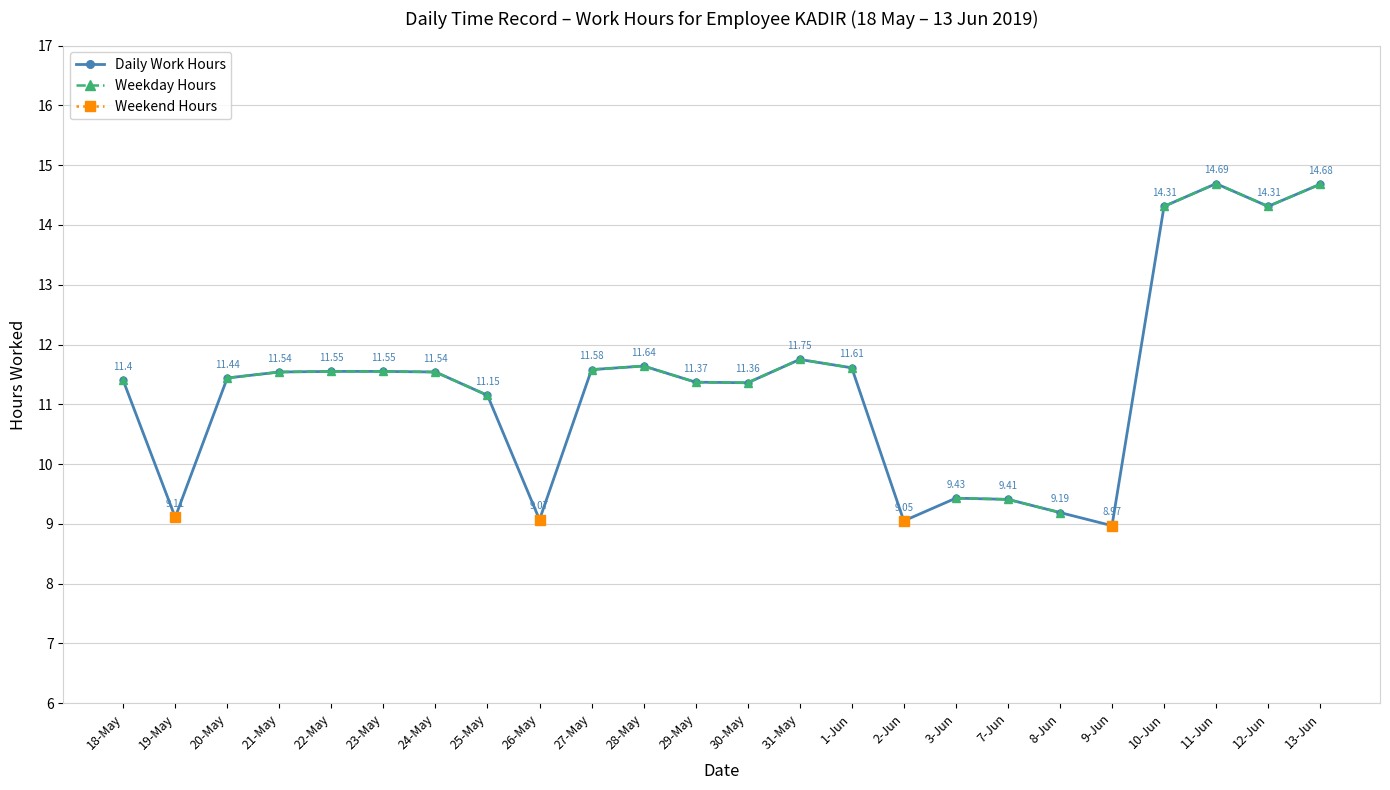

What is the smallest value displayed?

9.0